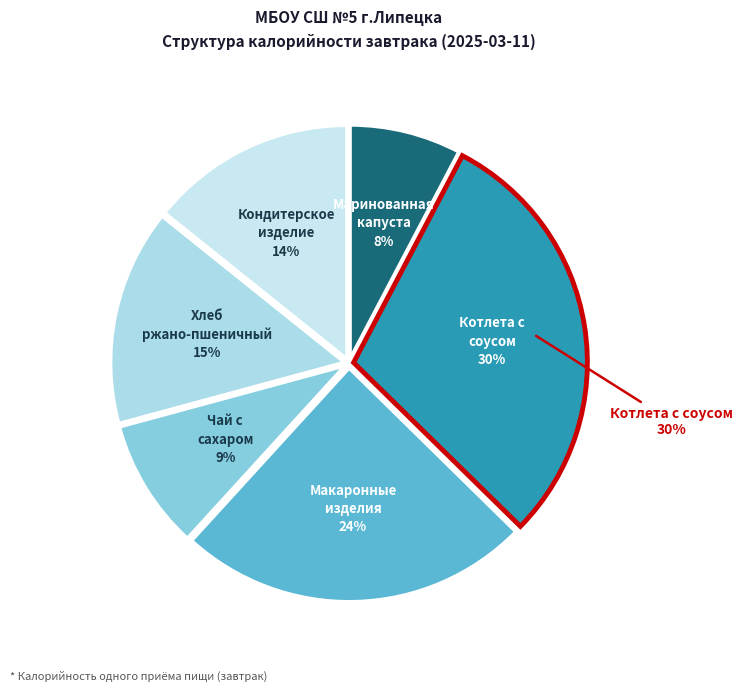

Does Чай с сахаром и лимоном account for over 50% of the chart?

No